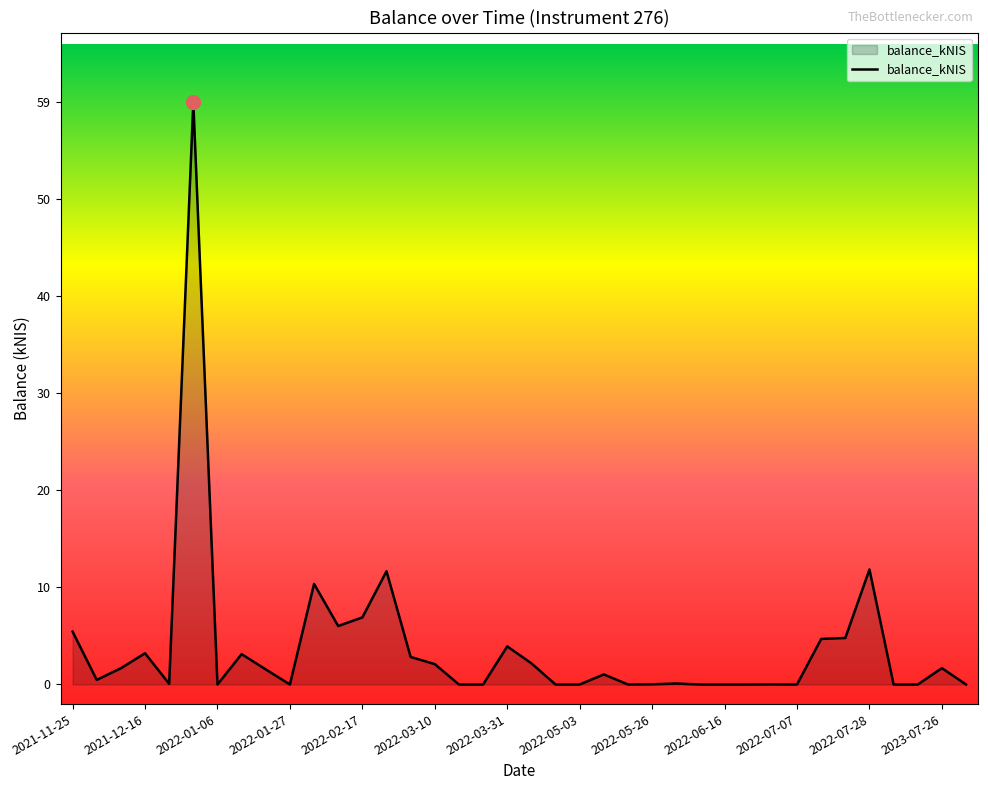

What is the greatest value displayed?

59.4